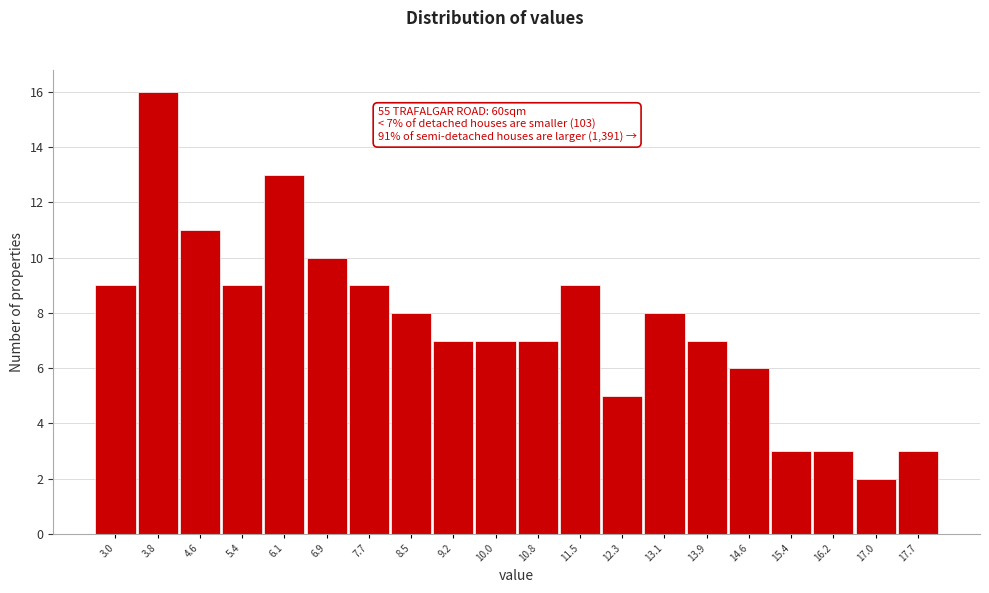

Reading left to right, list all the values displayed in this chart.

9	16	11	9	13	10	9	8	7	7	7	9	5	8	7	6	3	3	2	3